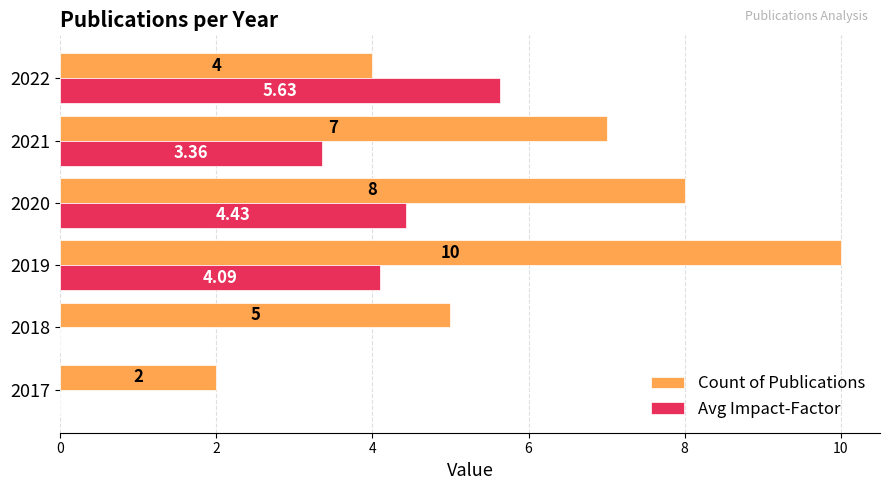

What is the sum of all Count of Publications values?

36.0